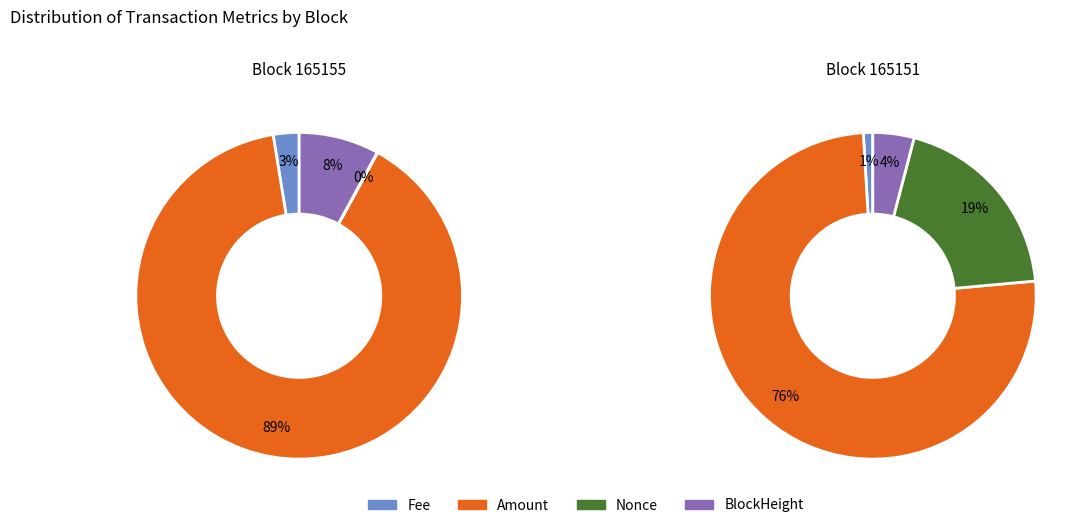

Between 165151 and 165155, which is larger?

165155